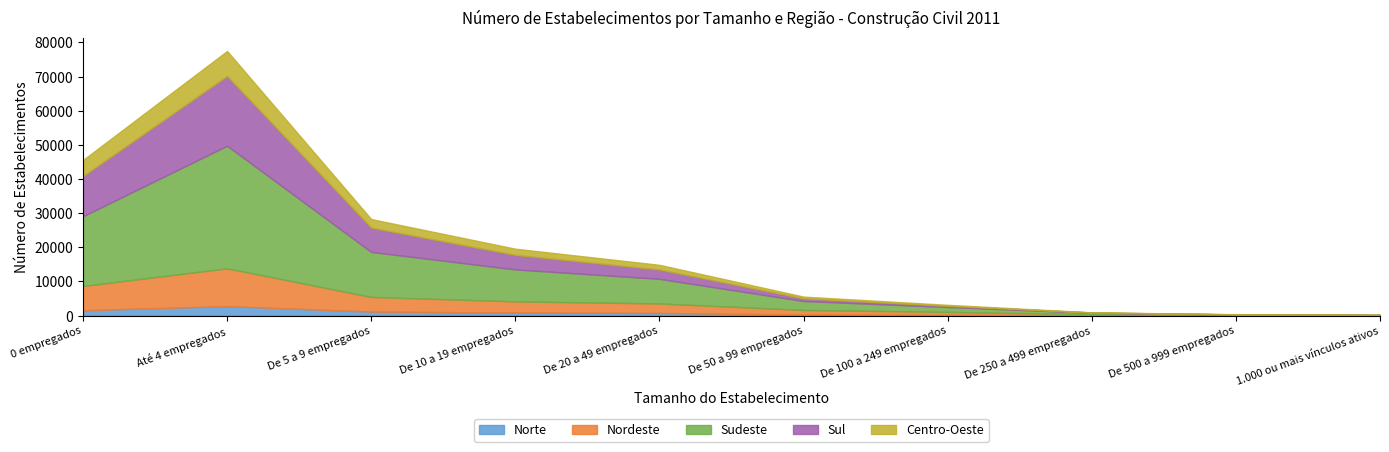

Read the Sudeste value at De 10 a 19 empregados.

9365